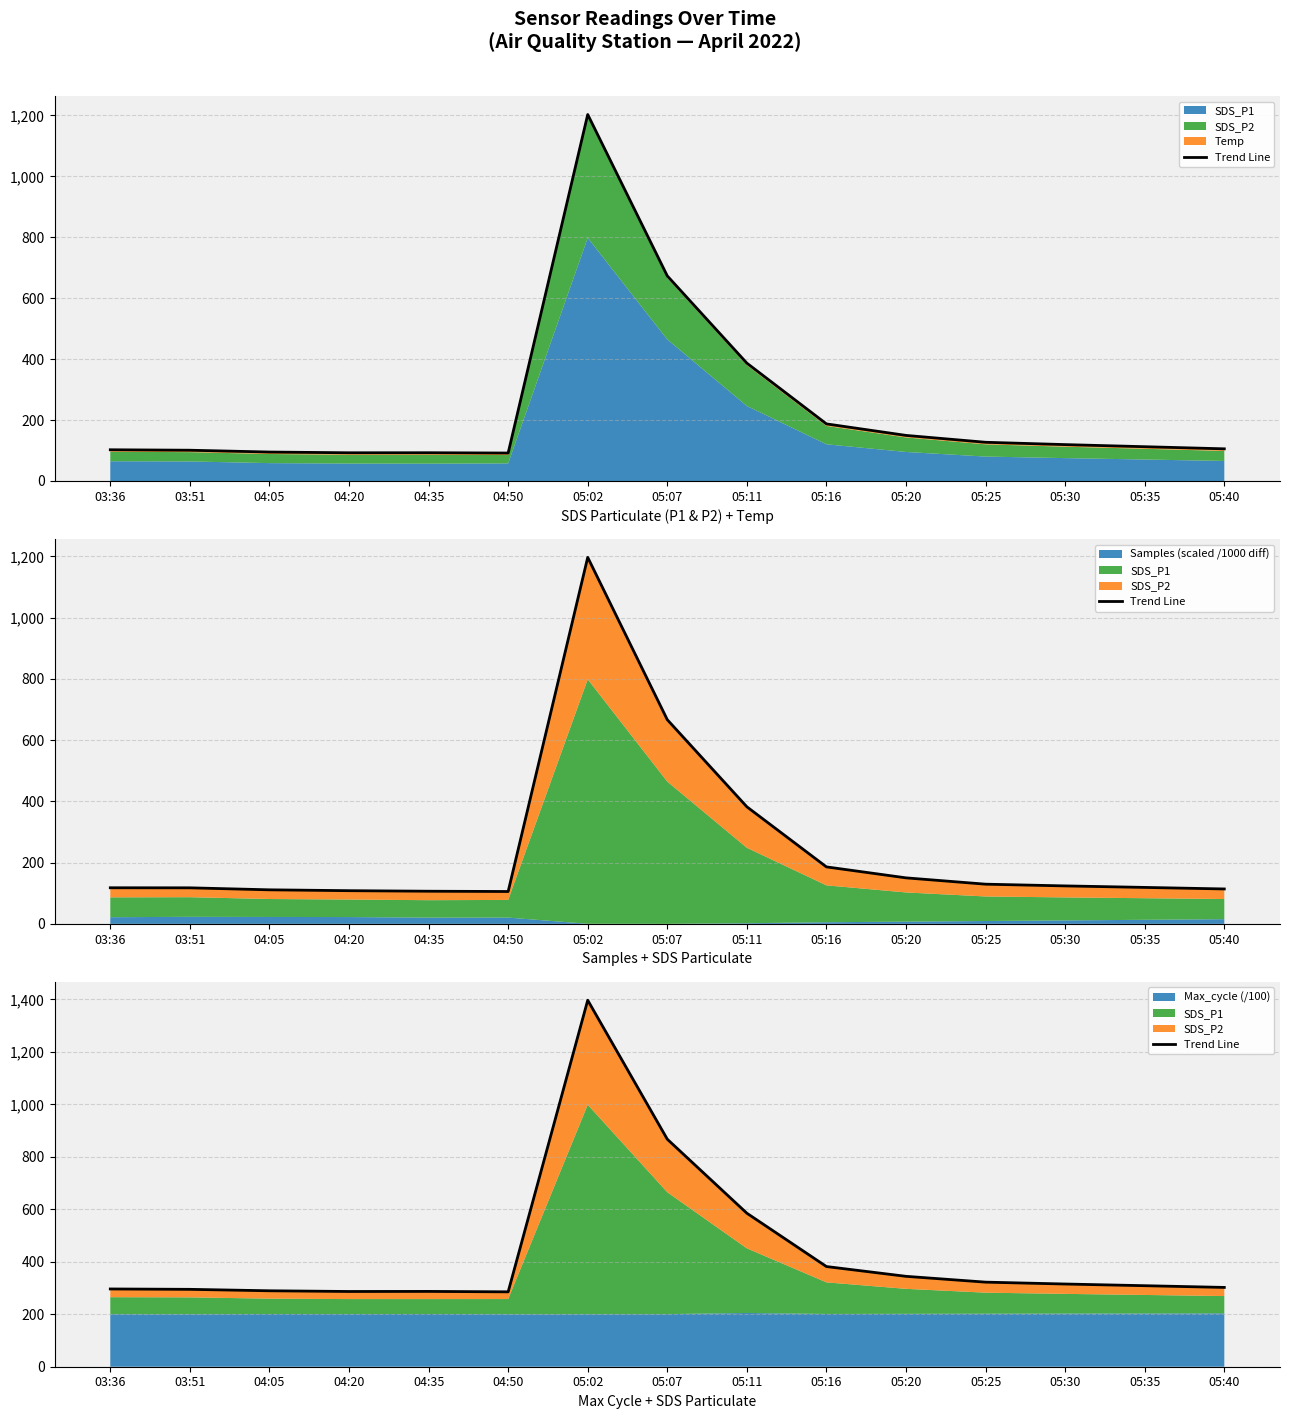

Where is the data nearest to the value 841?

05:07